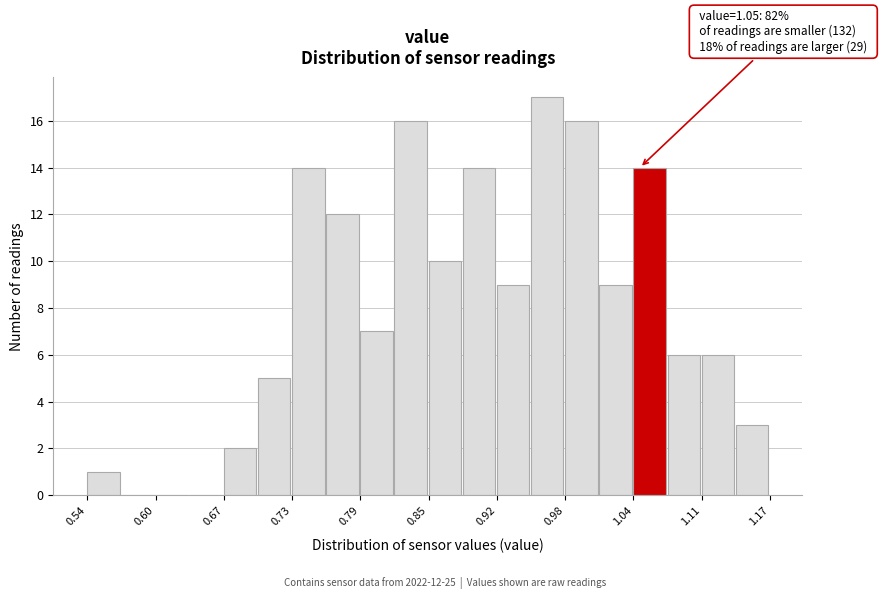

Around what value on the x-axis is the tallest bar? Give the approximate position of its centre, as read against the axis.

0.96